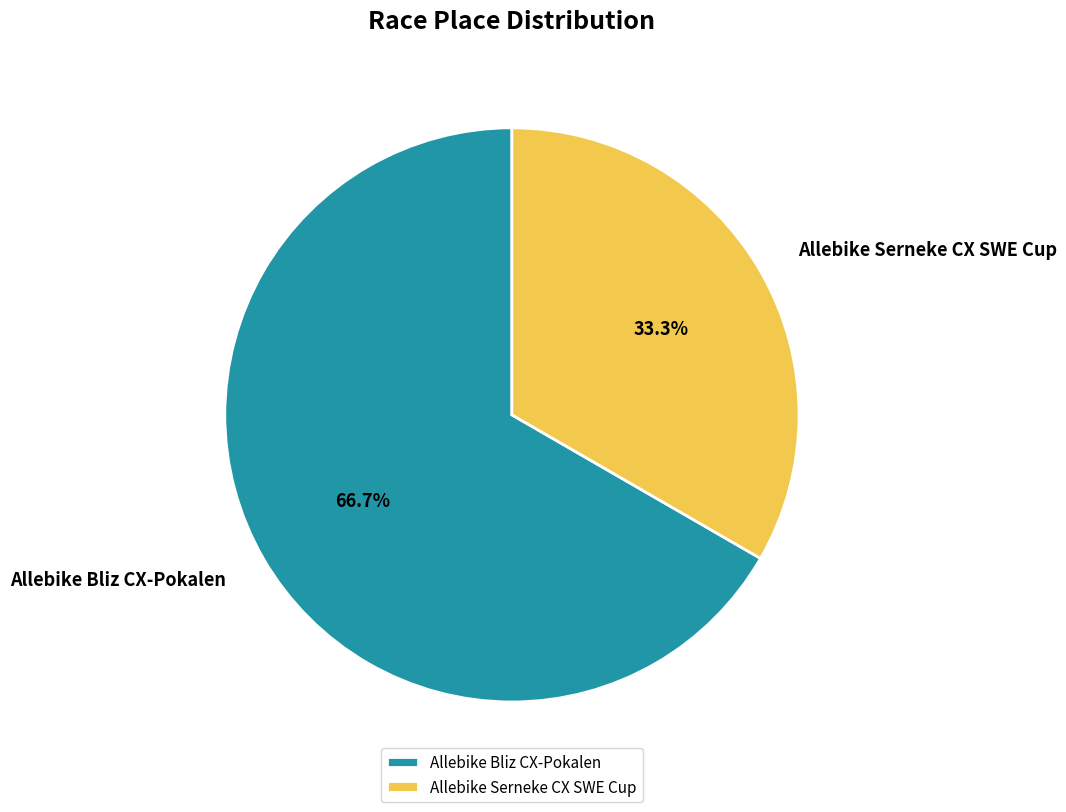

Is it true that Allebike Bliz CX-Pokalen is 67% of the pie?

True